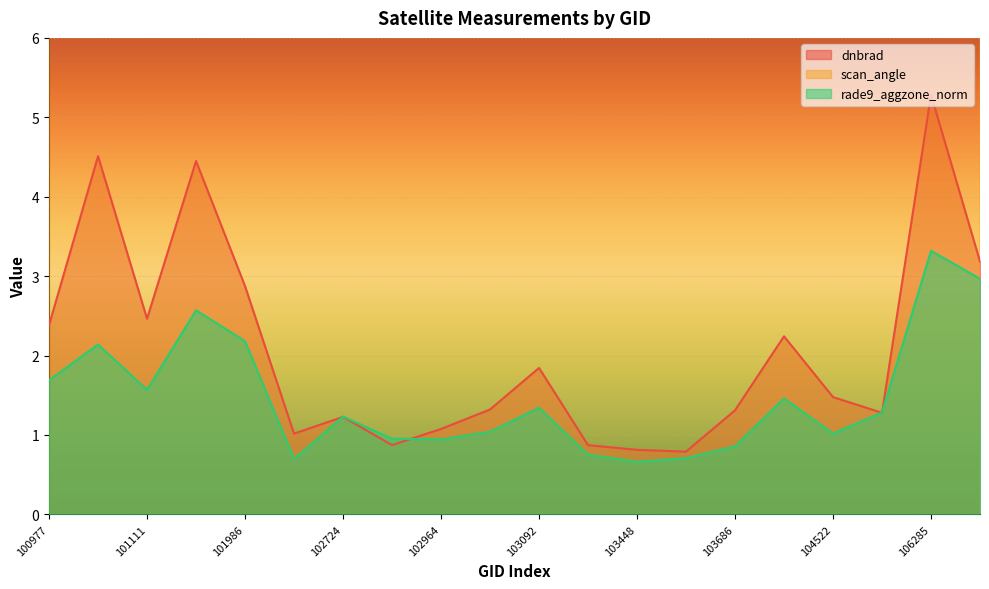

What is the sum of all rade9_aggzone_norm values?

29.4